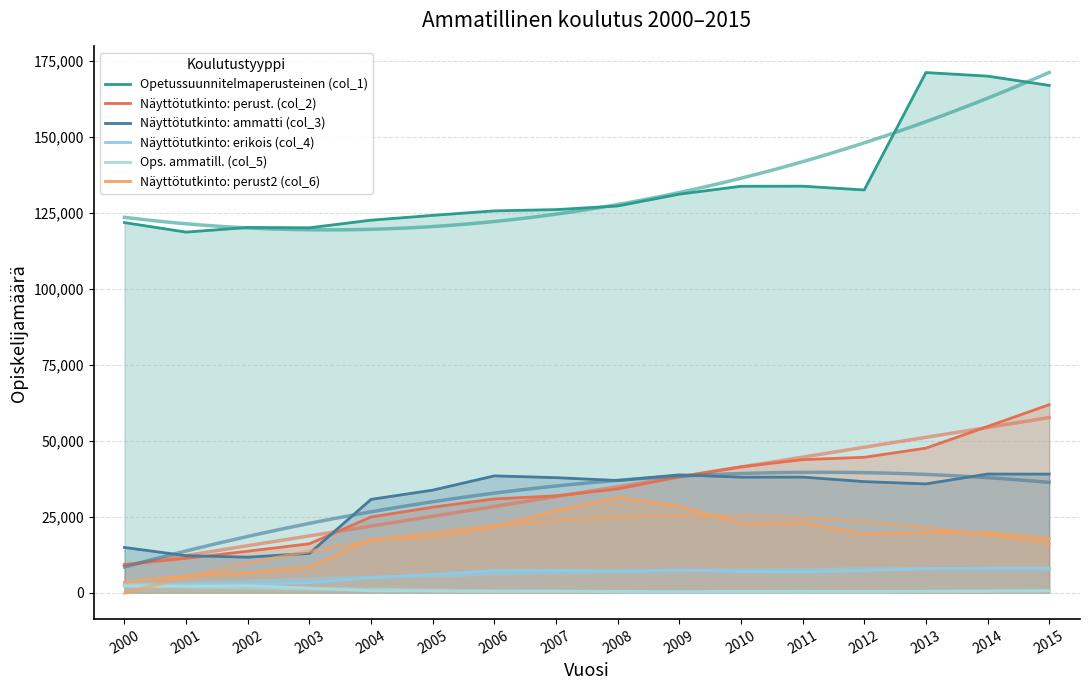

Reading left to right, list all the values displayed in this chart.

Opetussuunnitelmaperusteinen (col_1): 2000=121812	2001=118679	2002=120217	2003=120111	2004=122607	2005=124188	2006=125674	2007=126085	2008=127284	2009=131175	2010=133770	2011=133794	2012=132554	2013=171198	2014=170026	2015=166967
Näyttötutkinto: perust. (col_2): 2000=9279	2001=11325	2002=13655	2003=16098	2004=24914	2005=28140	2006=30862	2007=31890	2008=34150	2009=38148	2010=41419	2011=43790	2012=44565	2013=47572	2014=54695	2015=61887
Näyttötutkinto: ammatti (col_3): 2000=14888	2001=12177	2002=11687	2003=12938	2004=30716	2005=33752	2006=38445	2007=37864	2008=36922	2009=38791	2010=38021	2011=38047	2012=36558	2013=35804	2014=39051	2015=39023
Näyttötutkinto: erikois (col_4): 2000=2965	2001=2838	2002=2840	2003=3313	2004=4901	2005=6011	2006=7259	2007=7345	2008=7105	2009=7461	2010=6951	2011=6759	2012=7240	2013=7932	2014=8108	2015=8106
Ops. ammatill. (col_5): 2000=2162	2001=2107	2002=2285	2003=1509	2004=601	2005=502	2006=363	2007=479	2008=322	2009=259	2010=403	2011=480	2012=399	2013=437	2014=489	2015=536
Näyttötutkinto: perust2 (col_6): 2000=3431	2001=5520	2002=6547	2003=8415	2004=17535	2005=18427	2006=21654	2007=26996	2008=31274	2009=28450	2010=22741	2011=22934	2012=19407	2013=19885	2014=19672	2015=17899